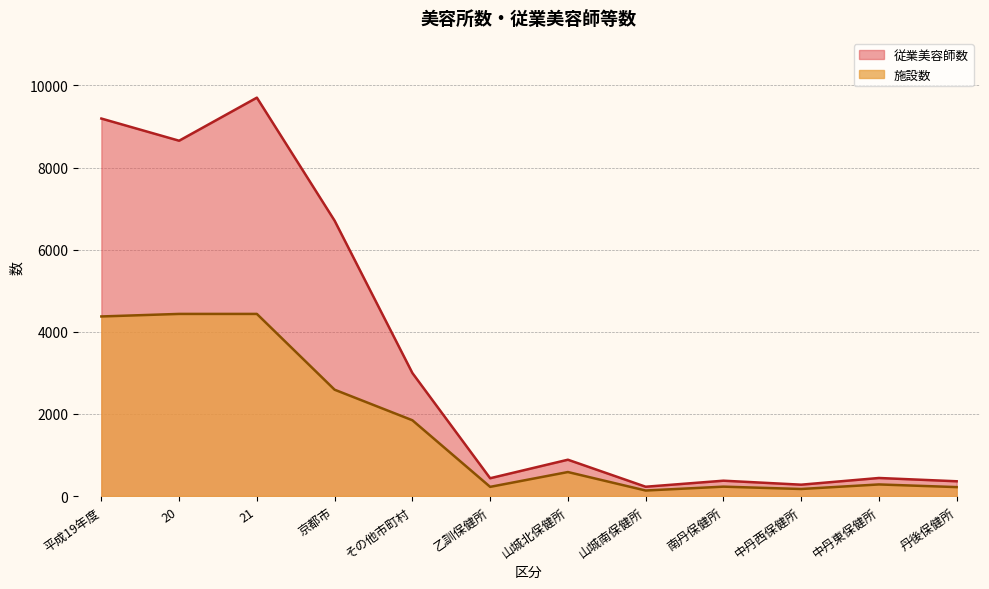

What is the sum of the 従業美容師数 values at 中丹東保健所 and 乙訓保健所?

874